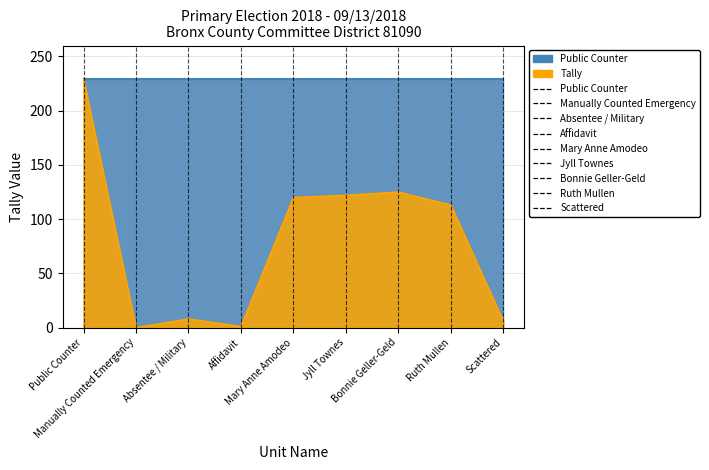

Which series has the largest total across all categories?

Public Counter